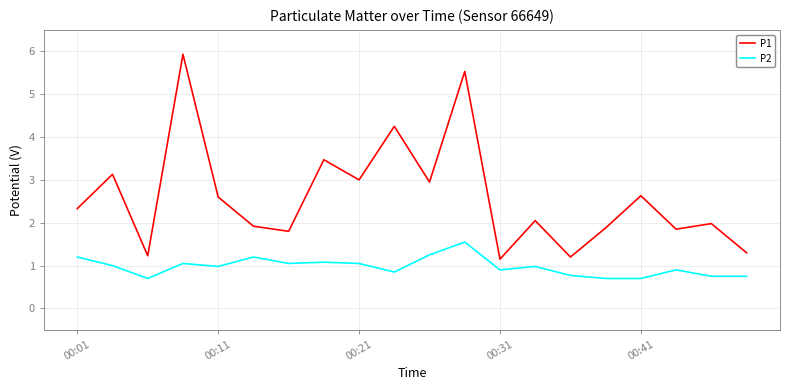

True or false: P2 and P1 intersect in this chart.

False